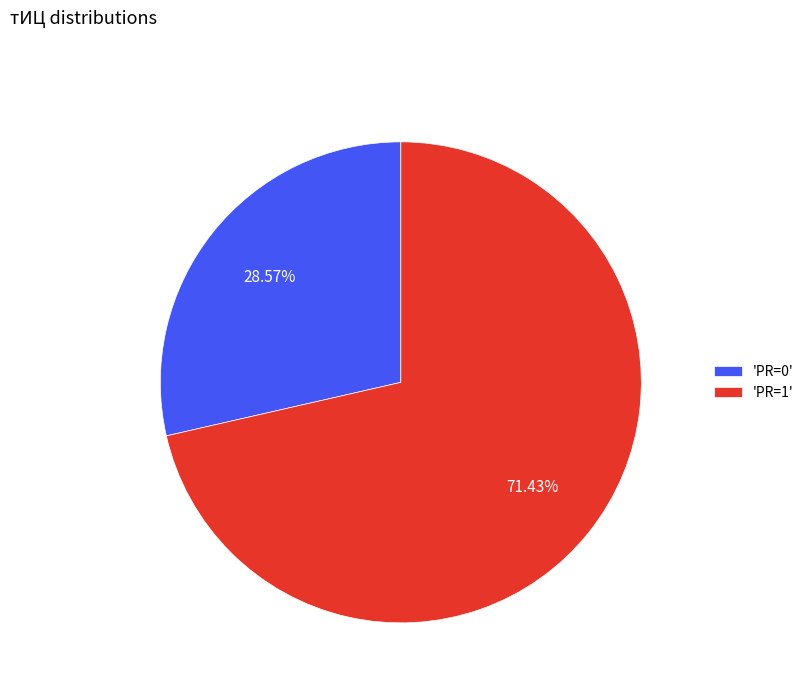

Is 'PR=0' the majority of the pie?

No